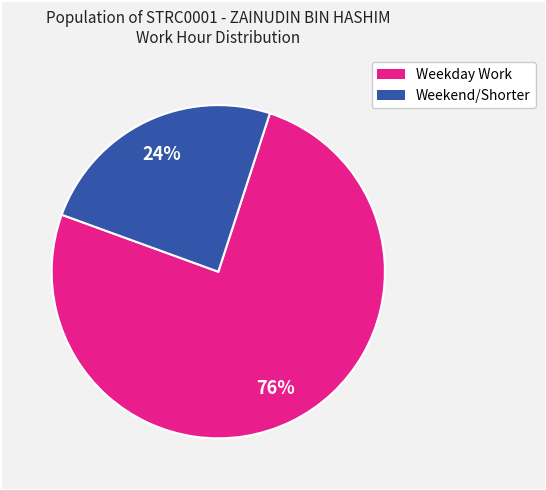

Does any single category account for the majority?

Yes